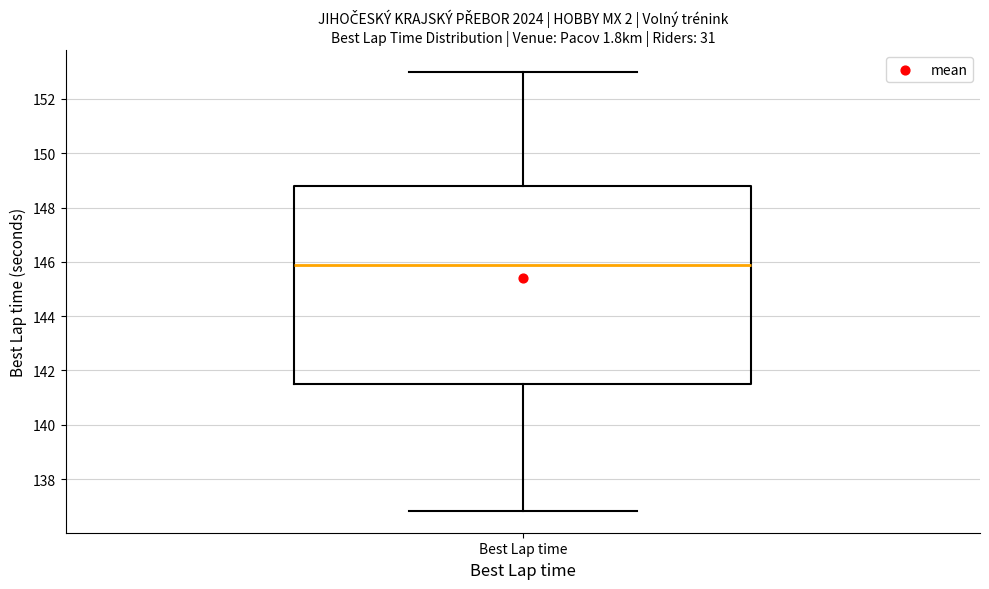

Transcribe this box plot: give where the median line is, the range the box spans, and where the two whiskers end, as read against the y-axis. The values are not printed on the chart, so give them approximately, as read against the axis.

median 145.8, box 141.4 to 148.8, whiskers 136.8 to 153.0